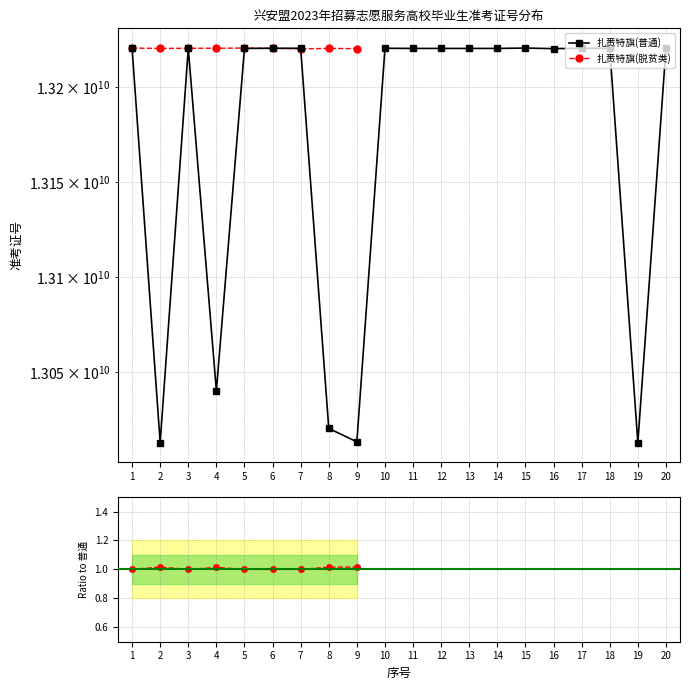

At which label is the value closest to 13117050806?

4